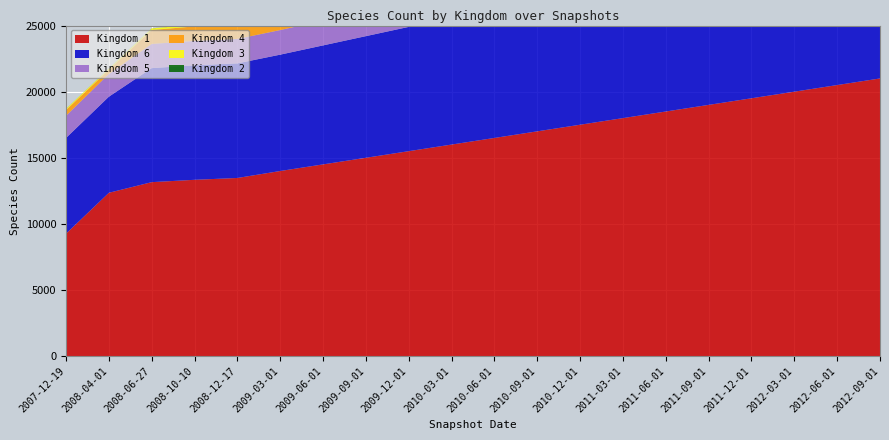

Reading left to right, extract all data points from this chart.

kingdom_1: 9260	12352	13157	13334	13473	14000	14500	15000	15500	16000	16500	17000	17500	18000	18500	19000	19500	20000	20500	21000
kingdom_6: 7238	7268	8625	8659	8667	8800	9000	9200	9400	9600	9800	10000	10200	10400	10600	10800	11000	11200	11400	11600
kingdom_5: 1679	1718	1827	1845	1848	1860	1880	1900	1920	1940	1960	1980	2000	2020	2040	2060	2080	2100	2120	2140
kingdom_4: 436	324	1053	1100	1102	1150	1200	1250	1300	1350	1400	1450	1500	1550	1600	1650	1700	1750	1800	1850
kingdom_3: 84	84	122	136	136	140	145	150	155	160	165	170	175	180	185	190	195	200	205	210
kingdom_2: 6	6	6	6	6	6	6	6	6	6	6	6	6	6	6	6	6	6	6	6